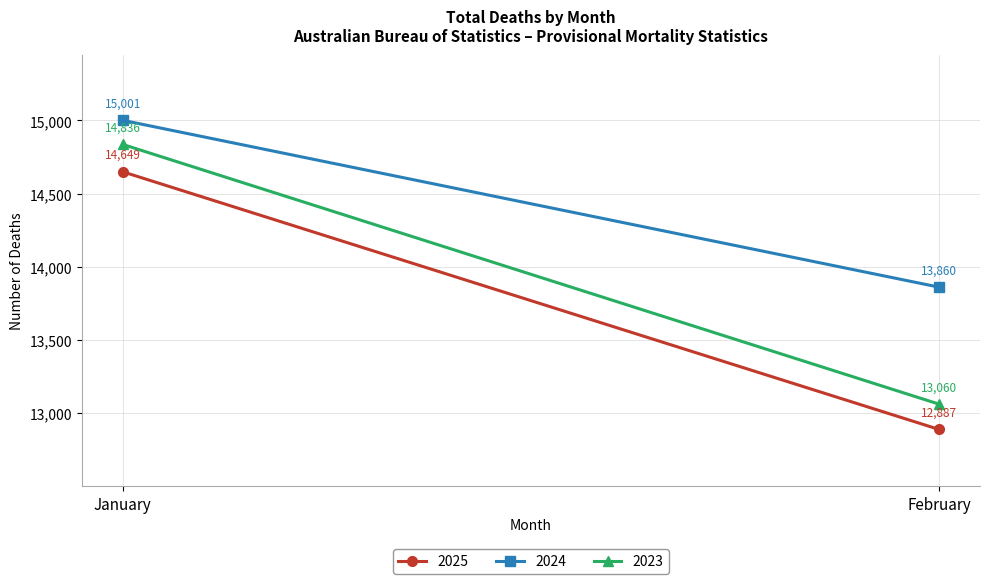

At which category is the sum across all series the highest?

January